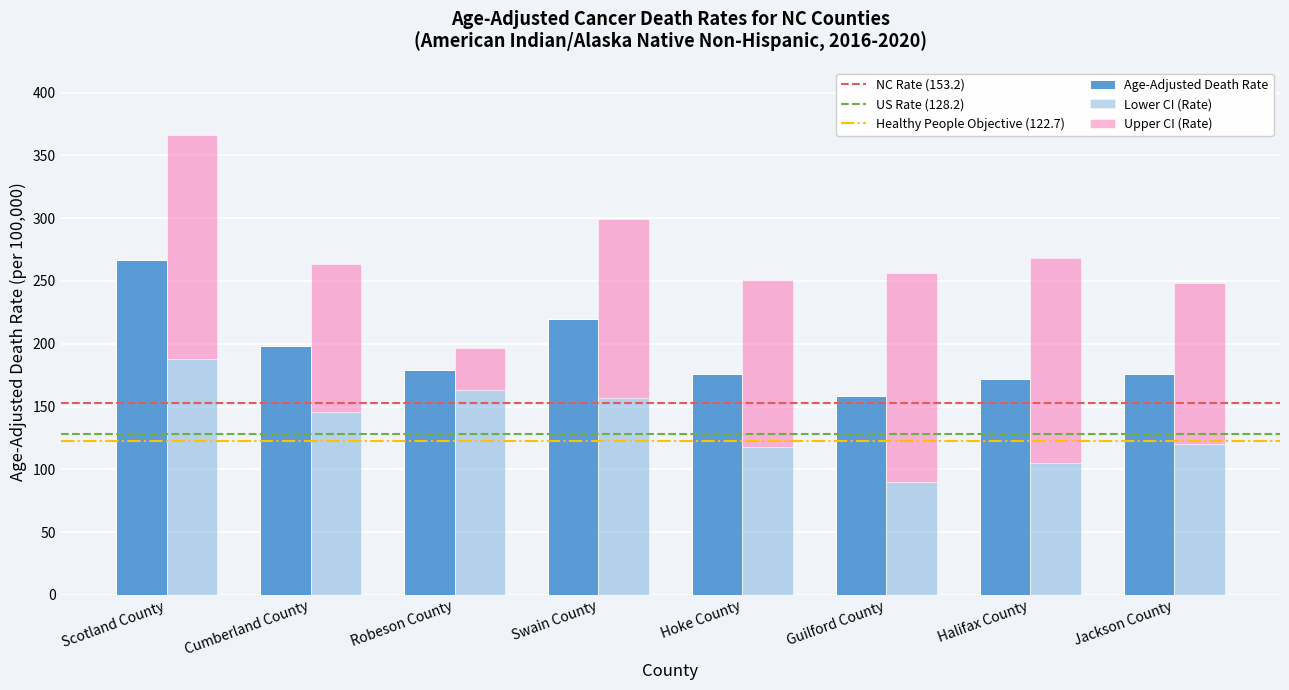

What is the value of the Age-Adjusted Death Rate bar at the 3rd from the left?

179.3